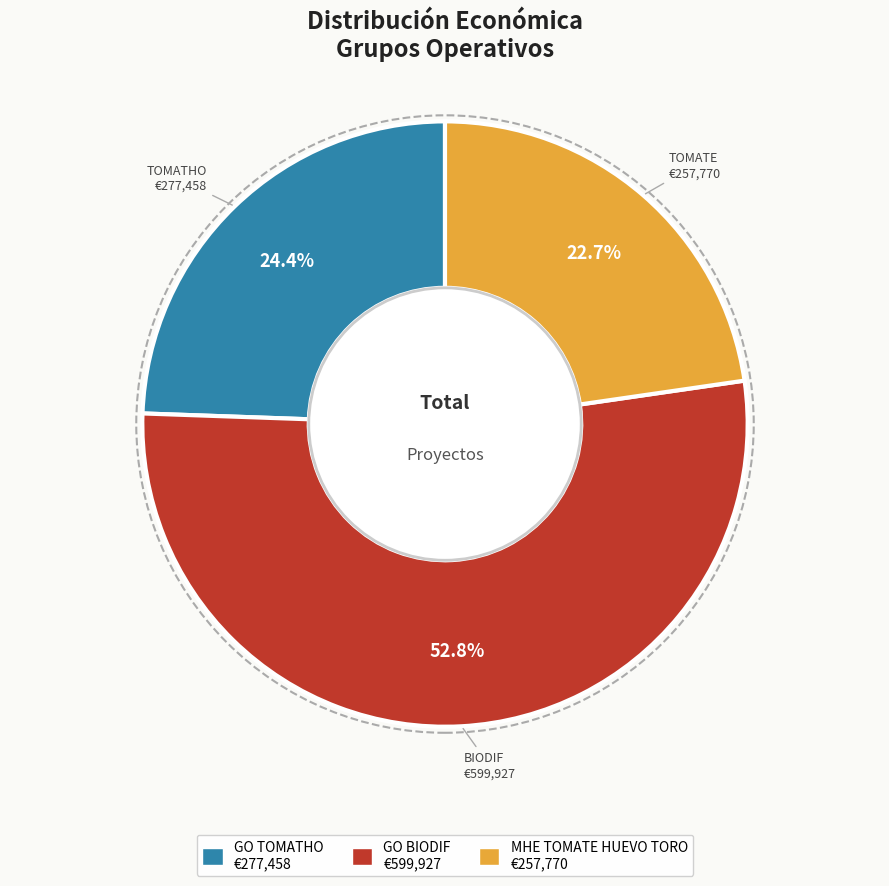

What percentage is the MHE TOMATE HUEVO TORO slice, to the nearest percent?

23%